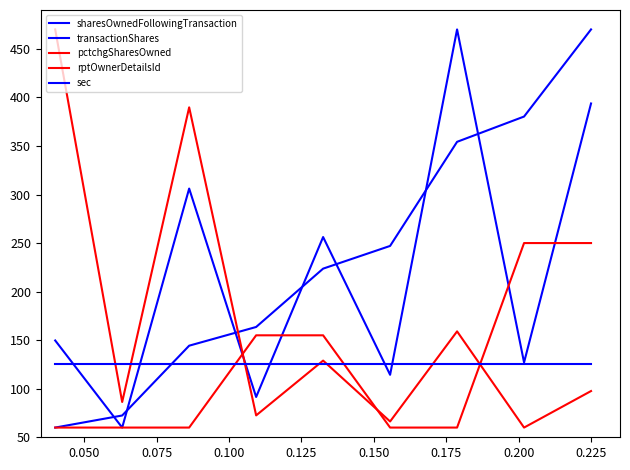

Does the chart display data point markers on the line(s)?

No